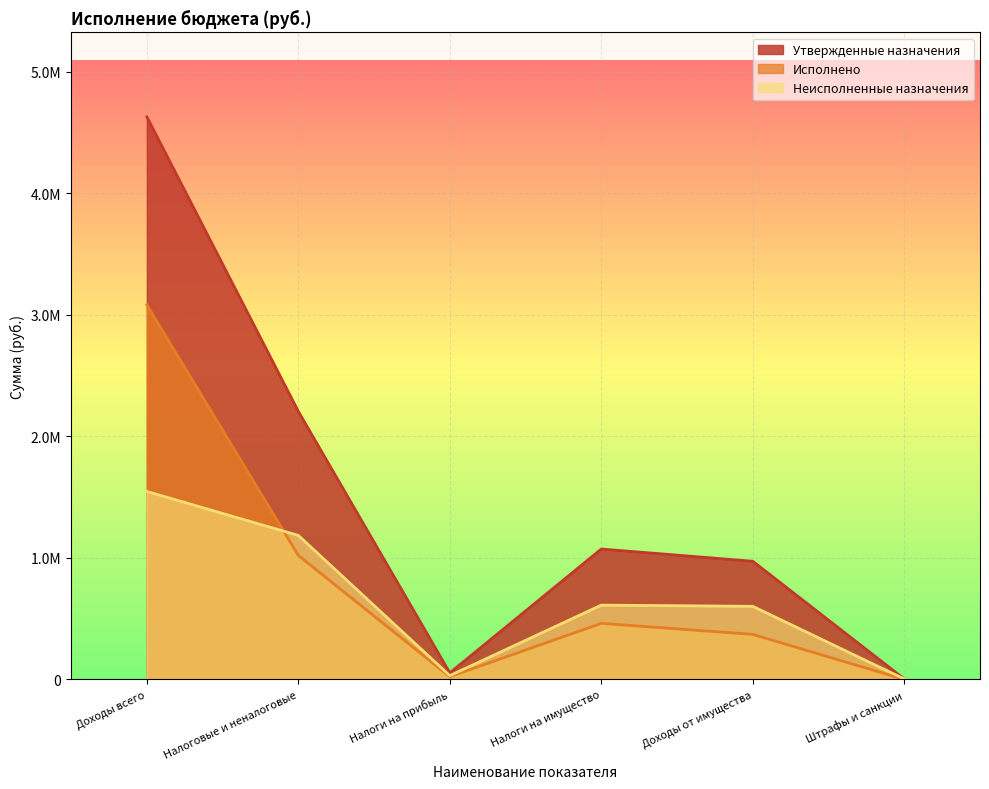

What is the label of the 4th point from the left?

Налоги на имущество